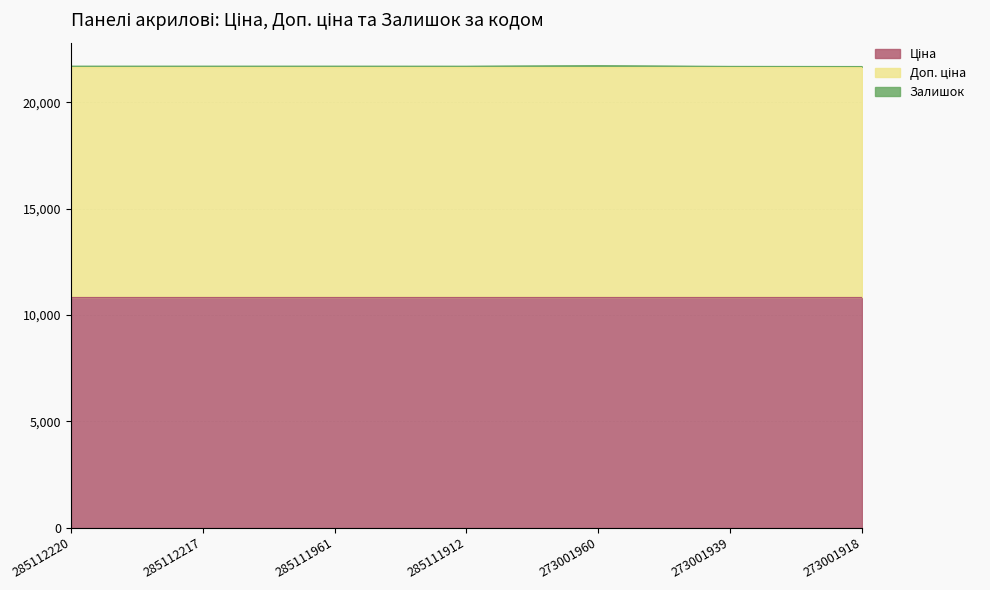

Is the value of Ціна at 273001939 greater than the value of Залишок at 285112220?

Yes